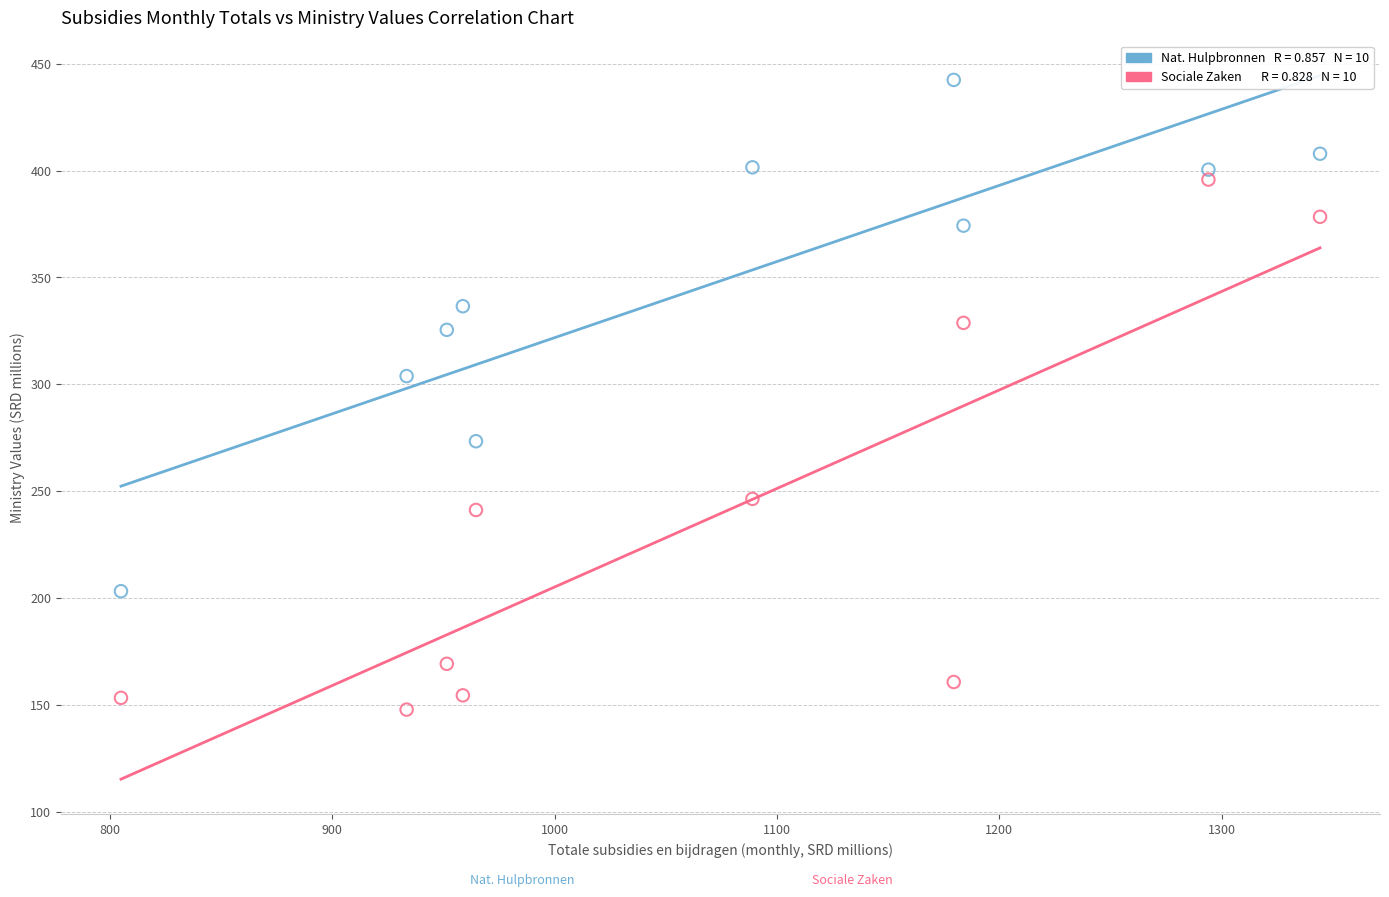

Across all series, what Y value is closest to 295?

303.8